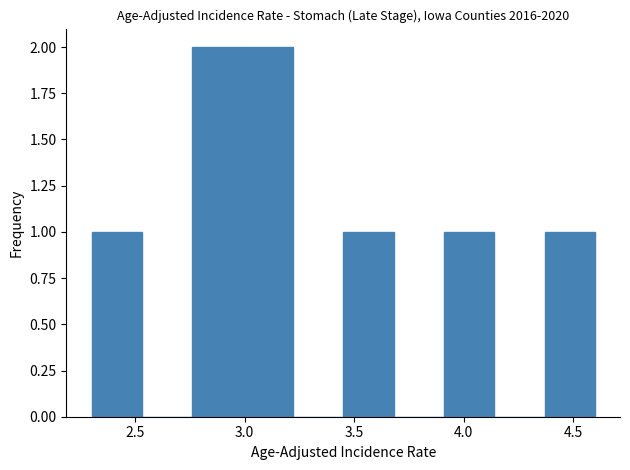

Reading left to right, transcribe this chart: for each bar, give the range it covers on the x-axis and its height. Neither the bar edges nor the heights are printed on the chart, so give them approximately, as read against the axes.

2.30 to 2.53: 1
2.53 to 2.76: 0
2.76 to 2.99: 2
2.99 to 3.22: 2
3.22 to 3.45: 0
3.45 to 3.68: 1
3.68 to 3.91: 0
3.91 to 4.14: 1
4.14 to 4.37: 0
4.37 to 4.60: 1